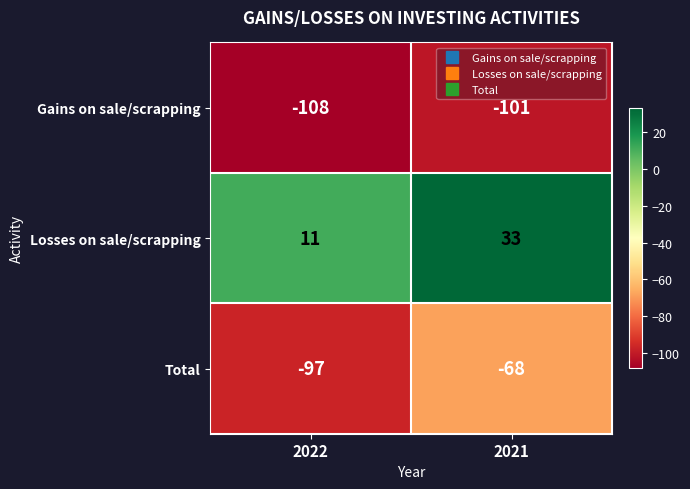

Which series changed the most between 2022 and 2021?

Total